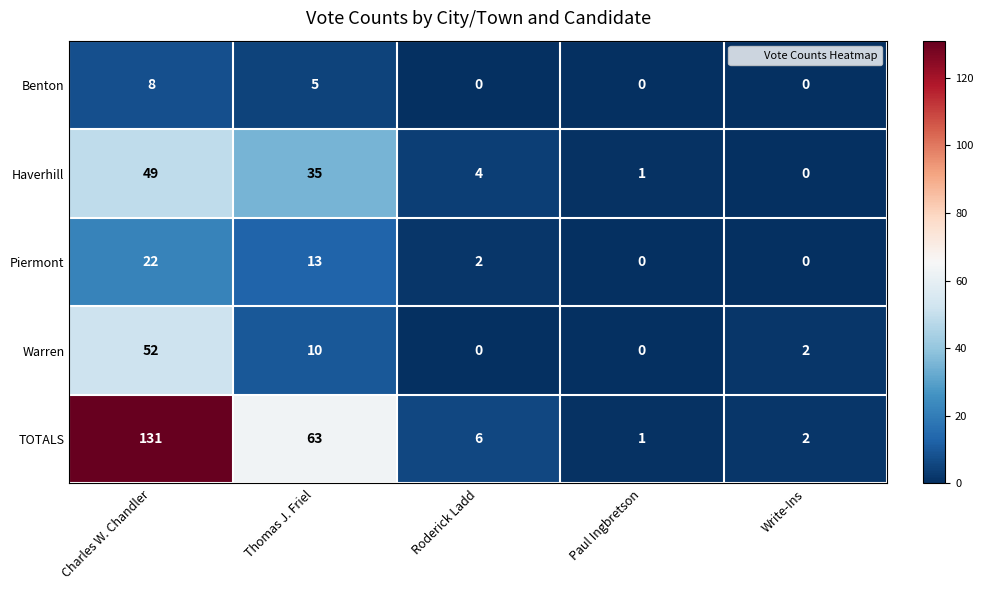

At Charles W. Chandler, list the series in order from smallest to largest.

Benton, Piermont, Haverhill, Warren, TOTALS